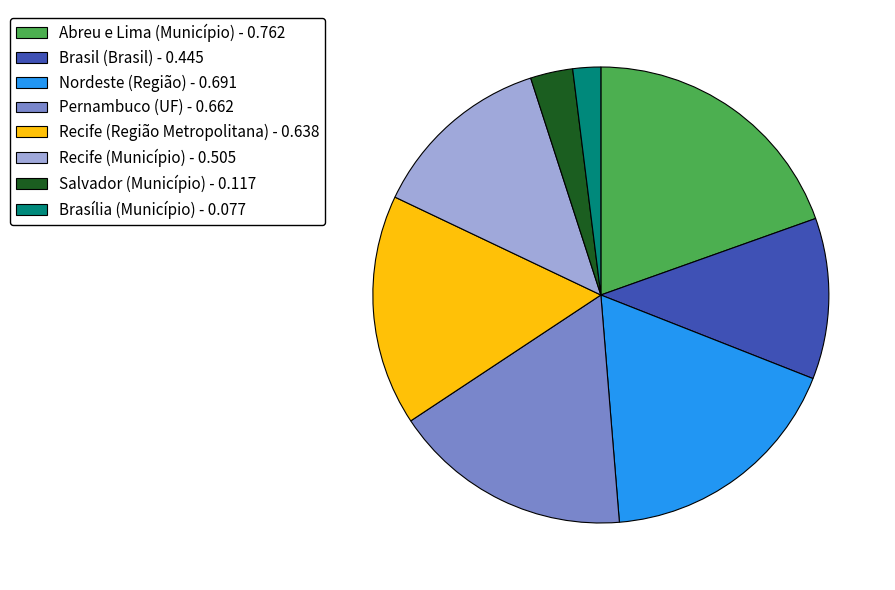

How many segments does this pie chart have?

8